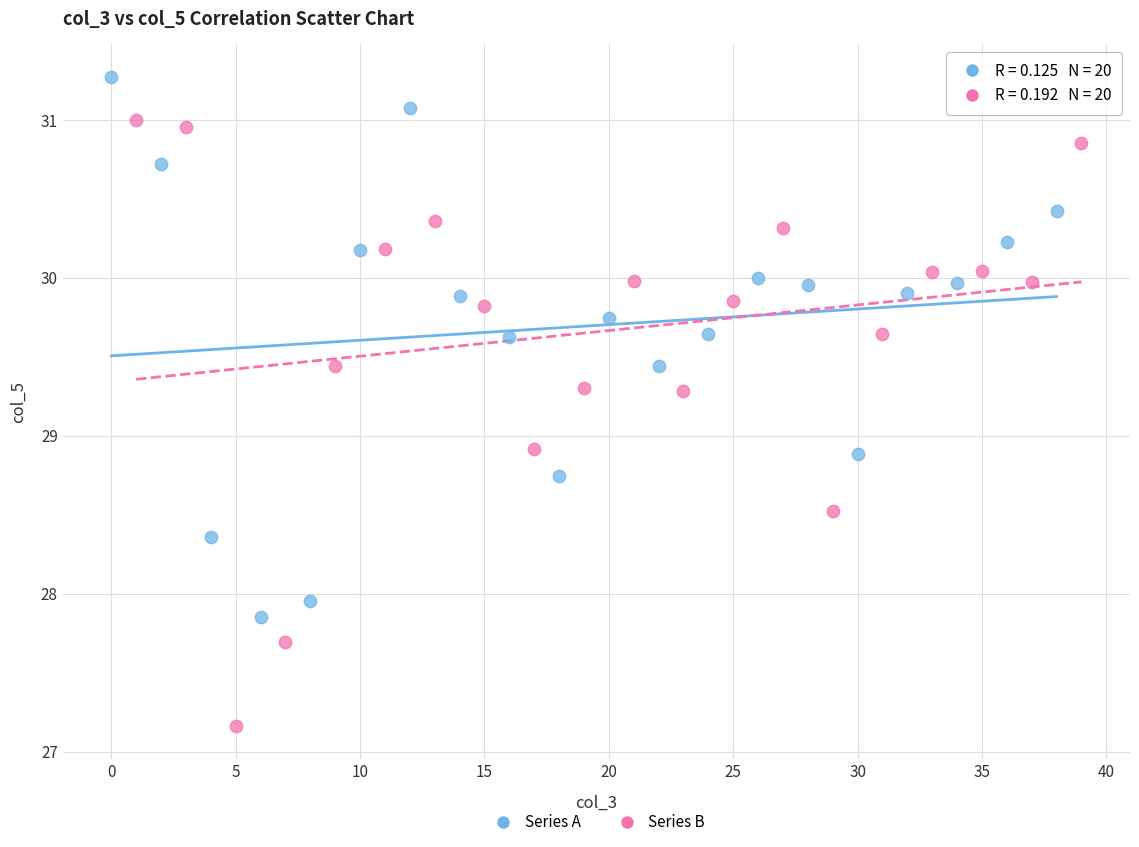

What are all the series names shown in the legend?

Series A, Series B